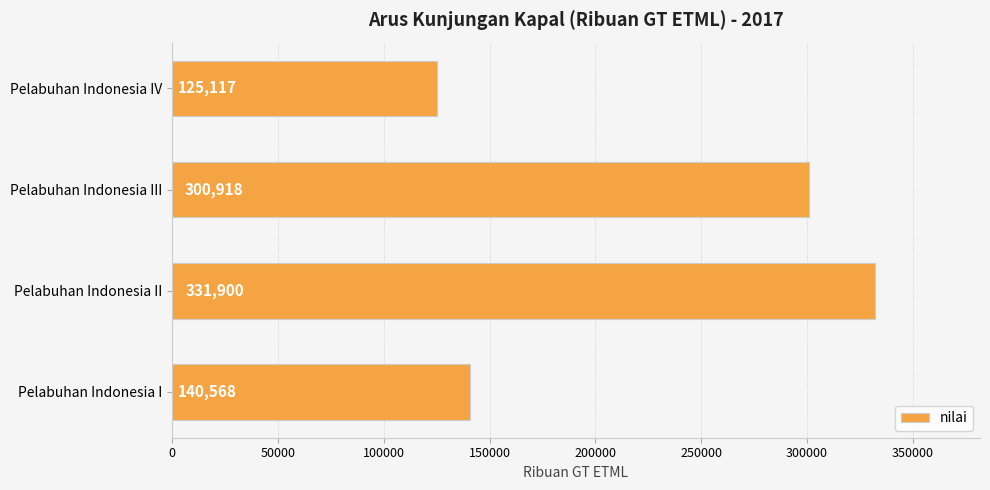

Count the number of data series in this chart.

1